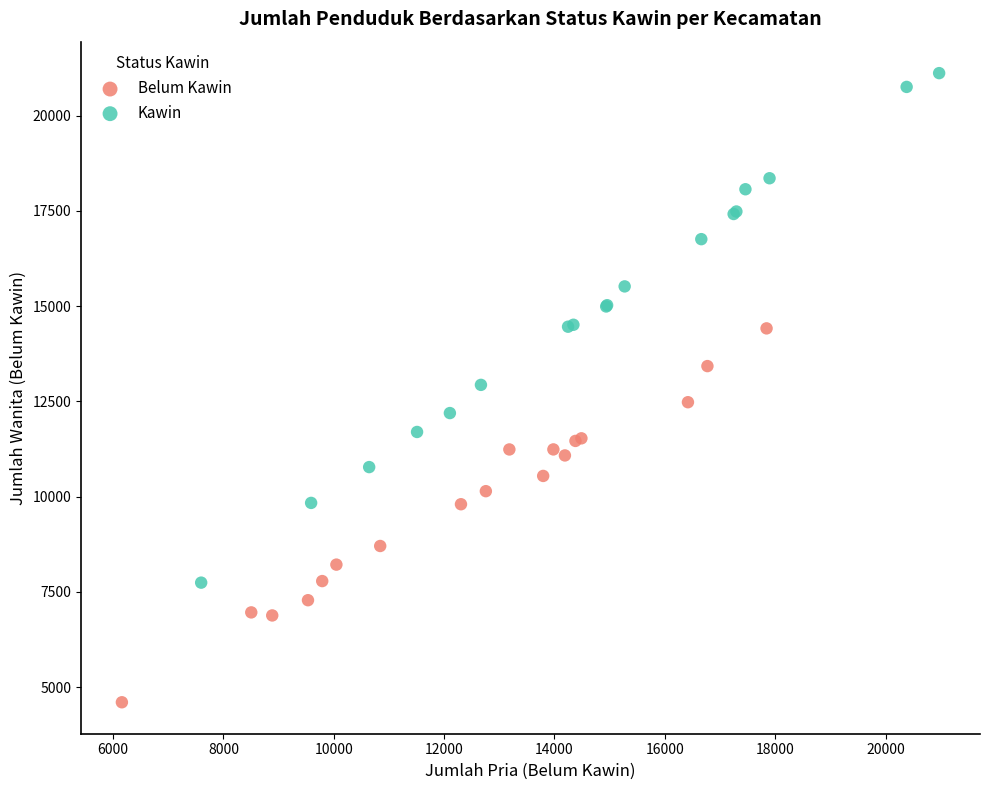

Which series contains the highest Y value?

Kawin